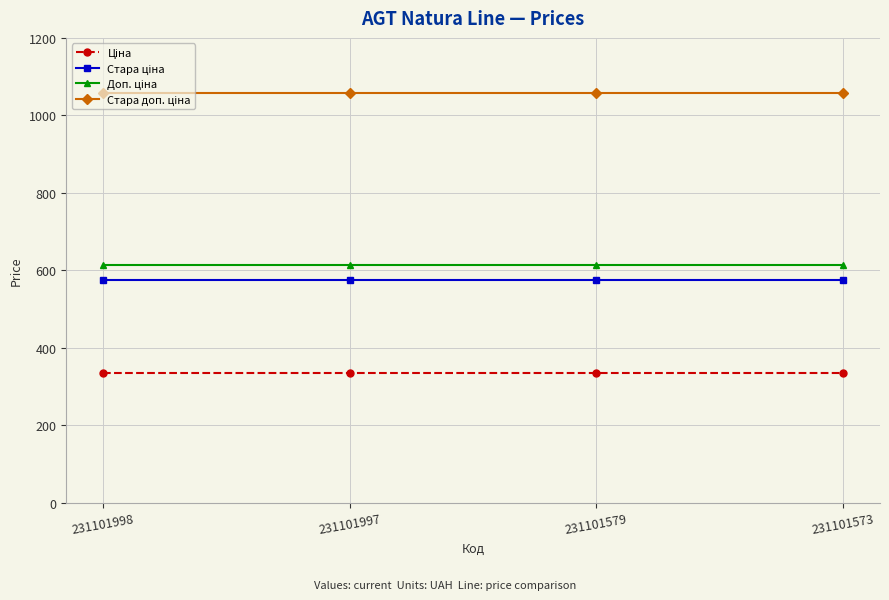

What is the smallest value displayed?

334.4